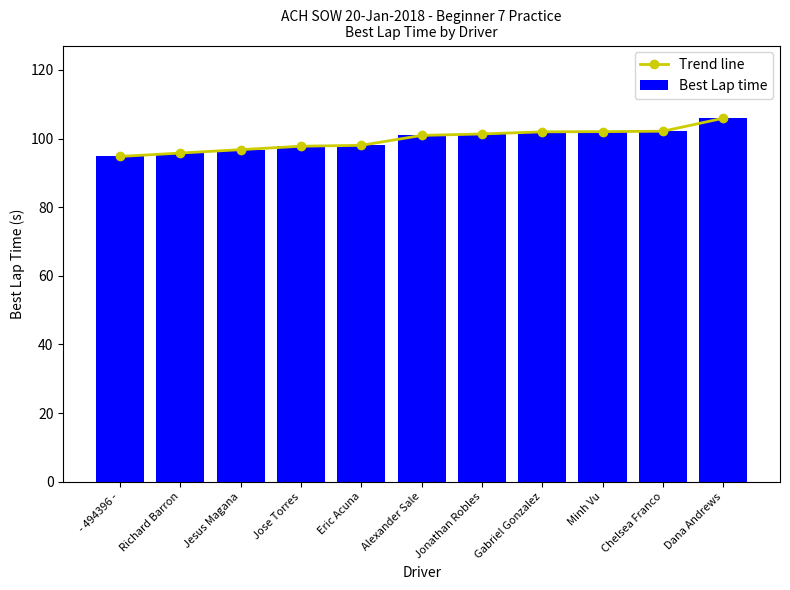

What is the average value of the Trend line series?

99.8